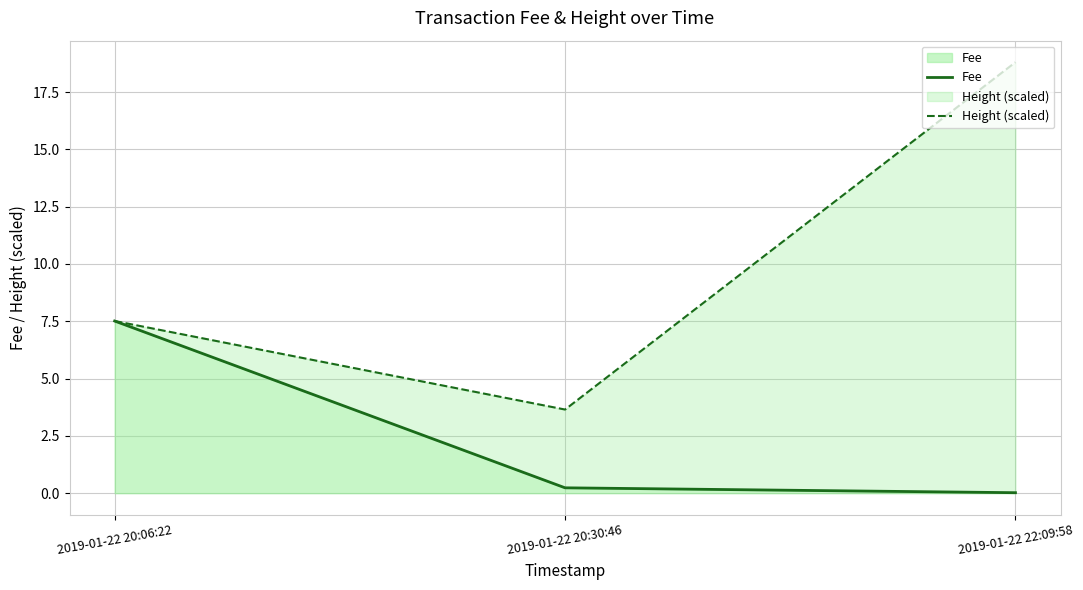

Which category has the lowest value across all series?

2019-01-22 22:09:58